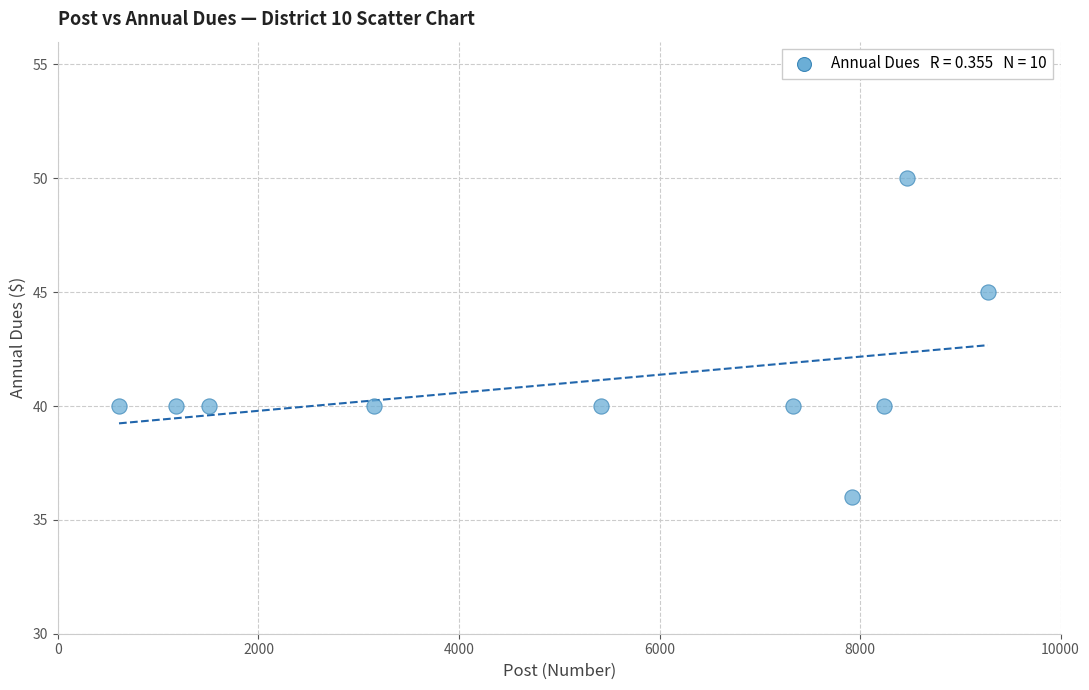

What Y value in the scatter plot is closest to 43?

45